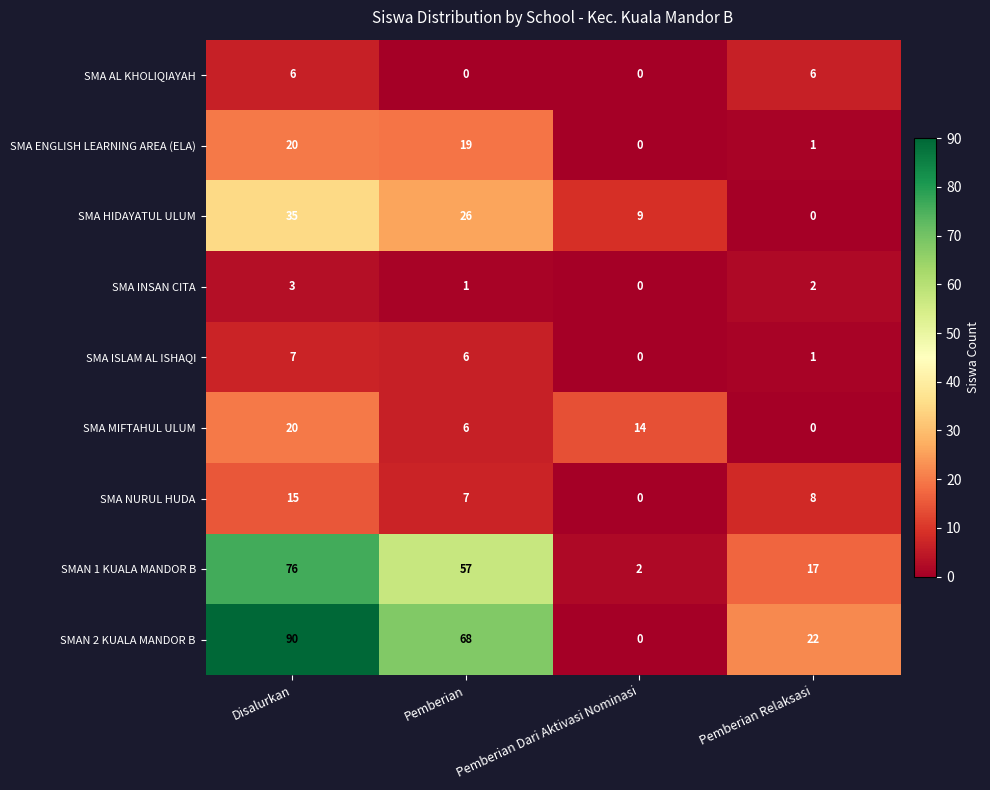

What is the difference between the maximum and second lowest values in the SMA ENGLISH LEARNING AREA (ELA) series?

19